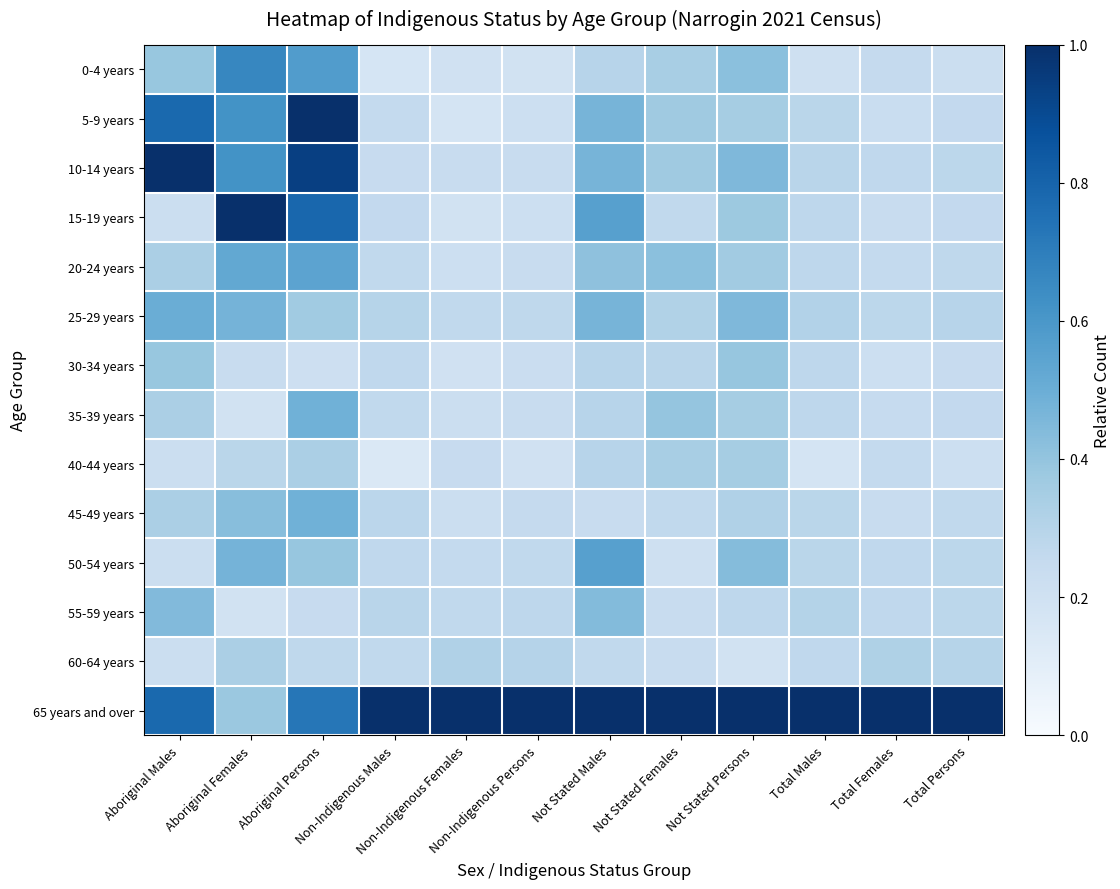

Reading right to left, transcribe all the data shown in this chart.

0-4 years: Total Persons=0.2	Total Females=0.2	Total Males=0.2	Not Stated Persons=0.4	Not Stated Females=0.3	Not Stated Males=0.3	Non-Indigenous Persons=0.2	Non-Indigenous Females=0.2	Non-Indigenous Males=0.2	Aboriginal Persons=0.6	Aboriginal Females=0.7	Aboriginal Males=0.4
5-9 years: Total Persons=0.3	Total Females=0.2	Total Males=0.3	Not Stated Persons=0.3	Not Stated Females=0.4	Not Stated Males=0.5	Non-Indigenous Persons=0.2	Non-Indigenous Females=0.2	Non-Indigenous Males=0.3	Aboriginal Persons=1.0	Aboriginal Females=0.6	Aboriginal Males=0.8
10-14 years: Total Persons=0.3	Total Females=0.3	Total Males=0.3	Not Stated Persons=0.4	Not Stated Females=0.4	Not Stated Males=0.5	Non-Indigenous Persons=0.2	Non-Indigenous Females=0.2	Non-Indigenous Males=0.2	Aboriginal Persons=0.9	Aboriginal Females=0.6	Aboriginal Males=1.0
15-19 years: Total Persons=0.3	Total Females=0.2	Total Males=0.3	Not Stated Persons=0.4	Not Stated Females=0.3	Not Stated Males=0.6	Non-Indigenous Persons=0.2	Non-Indigenous Females=0.2	Non-Indigenous Males=0.3	Aboriginal Persons=0.8	Aboriginal Females=1.0	Aboriginal Males=0.2
20-24 years: Total Persons=0.3	Total Females=0.3	Total Males=0.3	Not Stated Persons=0.4	Not Stated Females=0.4	Not Stated Males=0.4	Non-Indigenous Persons=0.2	Non-Indigenous Females=0.2	Non-Indigenous Males=0.3	Aboriginal Persons=0.5	Aboriginal Females=0.5	Aboriginal Males=0.3
25-29 years: Total Persons=0.3	Total Females=0.3	Total Males=0.3	Not Stated Persons=0.4	Not Stated Females=0.3	Not Stated Males=0.5	Non-Indigenous Persons=0.3	Non-Indigenous Females=0.3	Non-Indigenous Males=0.3	Aboriginal Persons=0.4	Aboriginal Females=0.5	Aboriginal Males=0.5
30-34 years: Total Persons=0.2	Total Females=0.2	Total Males=0.3	Not Stated Persons=0.4	Not Stated Females=0.3	Not Stated Males=0.3	Non-Indigenous Persons=0.2	Non-Indigenous Females=0.2	Non-Indigenous Males=0.3	Aboriginal Persons=0.2	Aboriginal Females=0.2	Aboriginal Males=0.4
35-39 years: Total Persons=0.3	Total Females=0.2	Total Males=0.3	Not Stated Persons=0.3	Not Stated Females=0.4	Not Stated Males=0.3	Non-Indigenous Persons=0.2	Non-Indigenous Females=0.2	Non-Indigenous Males=0.3	Aboriginal Persons=0.5	Aboriginal Females=0.2	Aboriginal Males=0.3
40-44 years: Total Persons=0.2	Total Females=0.3	Total Males=0.2	Not Stated Persons=0.3	Not Stated Females=0.3	Not Stated Males=0.3	Non-Indigenous Persons=0.2	Non-Indigenous Females=0.2	Non-Indigenous Males=0.1	Aboriginal Persons=0.3	Aboriginal Females=0.3	Aboriginal Males=0.2
45-49 years: Total Persons=0.3	Total Females=0.2	Total Males=0.3	Not Stated Persons=0.3	Not Stated Females=0.3	Not Stated Males=0.2	Non-Indigenous Persons=0.3	Non-Indigenous Females=0.2	Non-Indigenous Males=0.3	Aboriginal Persons=0.5	Aboriginal Females=0.4	Aboriginal Males=0.3
50-54 years: Total Persons=0.3	Total Females=0.3	Total Males=0.3	Not Stated Persons=0.4	Not Stated Females=0.2	Not Stated Males=0.6	Non-Indigenous Persons=0.3	Non-Indigenous Females=0.3	Non-Indigenous Males=0.3	Aboriginal Persons=0.4	Aboriginal Females=0.5	Aboriginal Males=0.2
55-59 years: Total Persons=0.3	Total Females=0.3	Total Males=0.3	Not Stated Persons=0.3	Not Stated Females=0.2	Not Stated Males=0.4	Non-Indigenous Persons=0.3	Non-Indigenous Females=0.3	Non-Indigenous Males=0.3	Aboriginal Persons=0.2	Aboriginal Females=0.2	Aboriginal Males=0.4
60-64 years: Total Persons=0.3	Total Females=0.3	Total Males=0.3	Not Stated Persons=0.2	Not Stated Females=0.2	Not Stated Males=0.3	Non-Indigenous Persons=0.3	Non-Indigenous Females=0.3	Non-Indigenous Males=0.3	Aboriginal Persons=0.3	Aboriginal Females=0.3	Aboriginal Males=0.2
65 years and over: Total Persons=1.0	Total Females=1.0	Total Males=1.0	Not Stated Persons=1.0	Not Stated Females=1.0	Not Stated Males=1.0	Non-Indigenous Persons=1.0	Non-Indigenous Females=1.0	Non-Indigenous Males=1.0	Aboriginal Persons=0.7	Aboriginal Females=0.4	Aboriginal Males=0.8